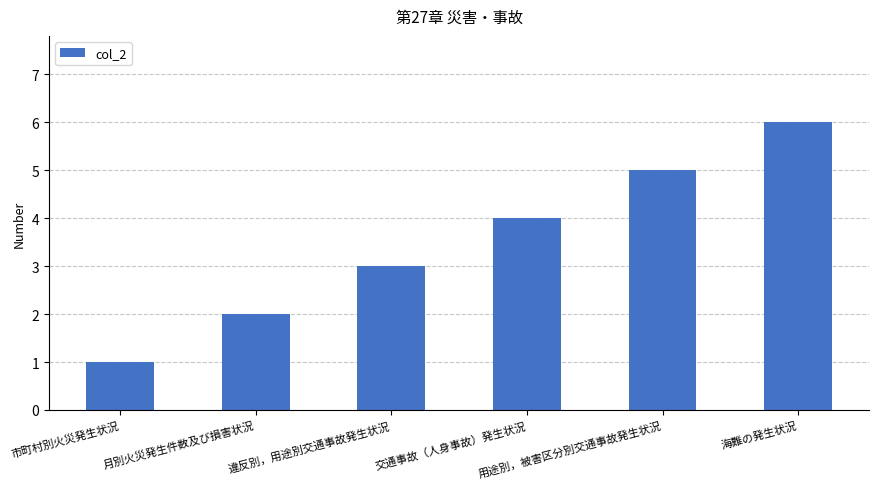

What is the sum of the values at 用途別，被害区分別交通事故発生状況 and 市町村別火災発生状況?

6